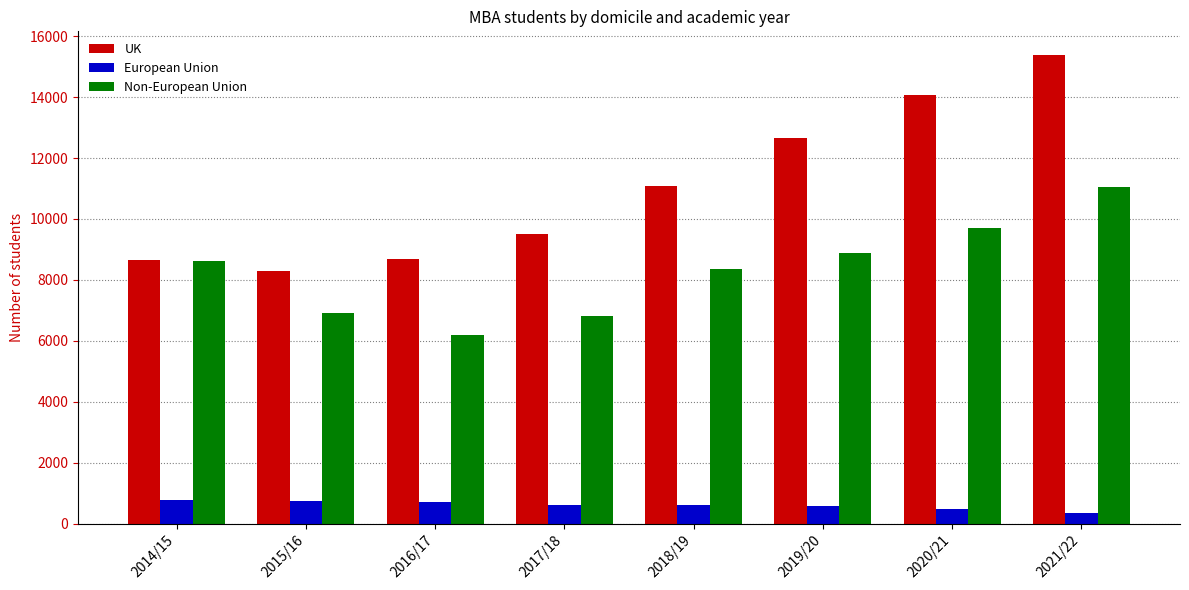

How many groups of bars are there?

8